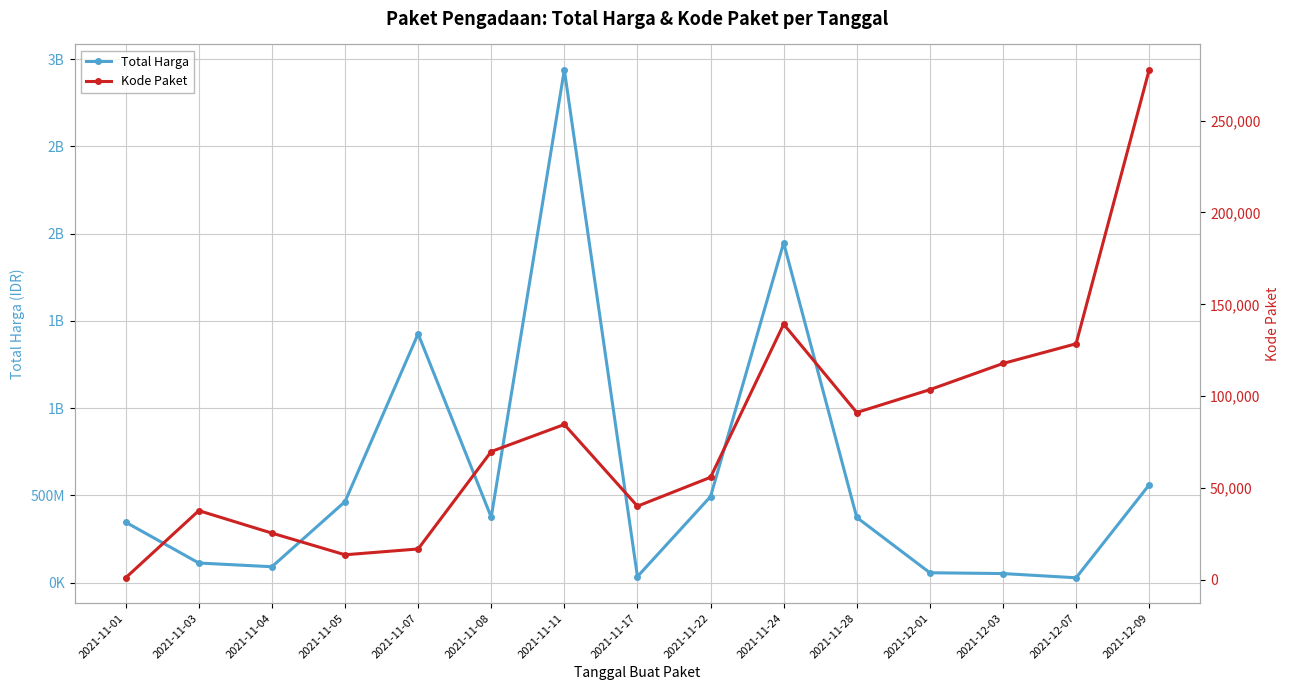

What is the sum of the Kode Paket values at 2021-11-07 and 2021-11-05?

30475